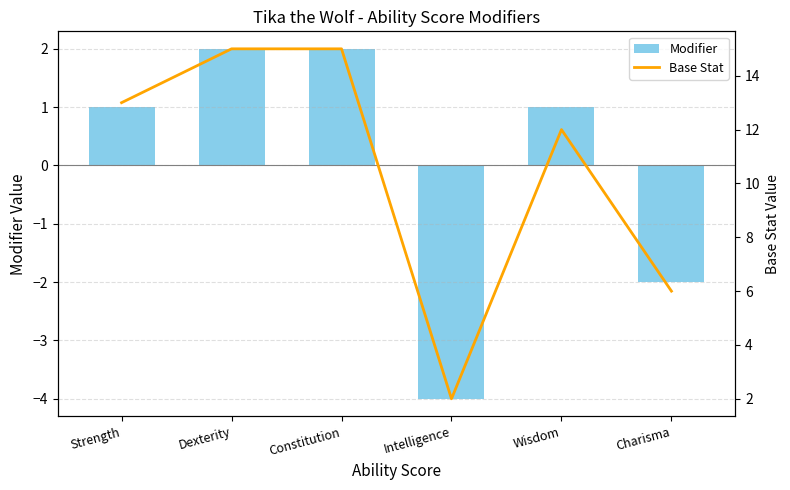

Which category has the lowest value across all series?

Intelligence